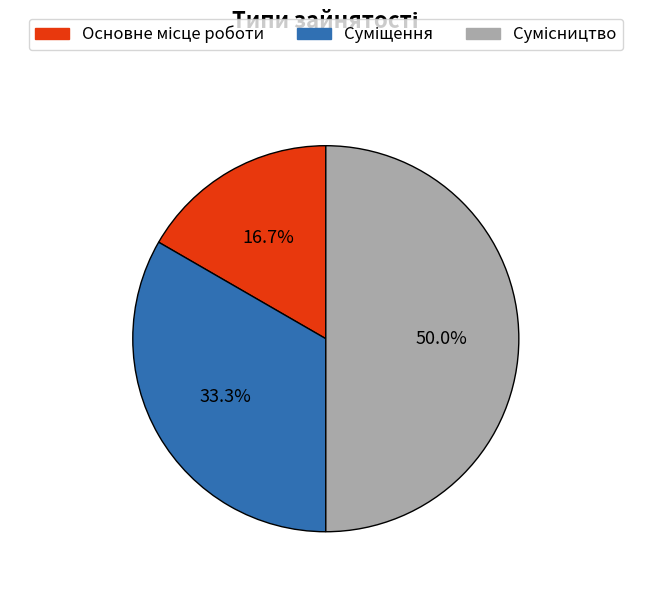

How many segments does this pie chart have?

3